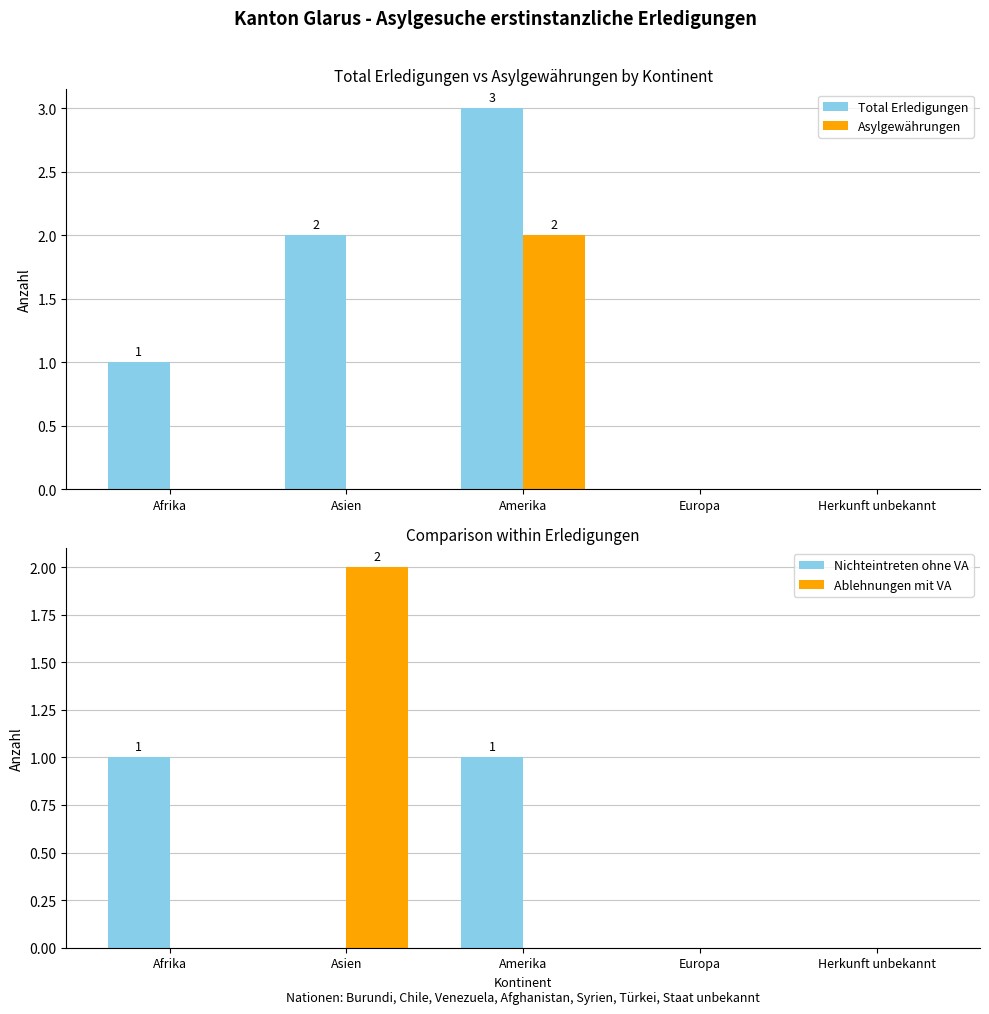

Count the Ablehnungen mit VA values in the range 0 to 1.

4